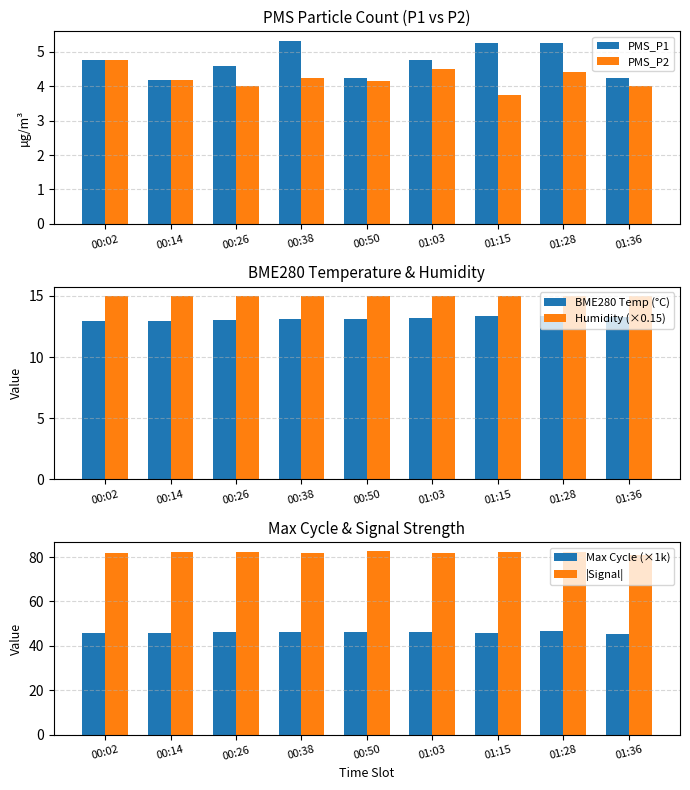

Reading left to right, list all the values displayed in this chart.

PMS_P1: 00:02=4.8	00:14=4.2	00:26=4.6	00:38=5.3	00:50=4.2	01:03=4.8	01:15=5.2	01:28=5.2	01:36=4.2
PMS_P2: 00:02=4.8	00:14=4.2	00:26=4.0	00:38=4.2	00:50=4.2	01:03=4.5	01:15=3.8	01:28=4.4	01:36=4.0
BME280 Temp (°C): 00:02=13.0	00:14=12.9	00:26=13.1	00:38=13.1	00:50=13.1	01:03=13.2	01:15=13.3	01:28=13.4	01:36=13.3
Humidity (×0.15): 00:02=15.0	00:14=15.0	00:26=15.0	00:38=15.0	00:50=15.0	01:03=15.0	01:15=15.0	01:28=15.0	01:36=15.0
Max Cycle (×1k): 00:02=46.0	00:14=45.6	00:26=46.1	00:38=46.1	00:50=46.1	01:03=46.2	01:15=45.8	01:28=46.6	01:36=45.4
|Signal|: 00:02=81.8	00:14=82.2	00:26=82.2	00:38=82.0	00:50=82.5	01:03=82.0	01:15=82.2	01:28=82.2	01:36=81.0